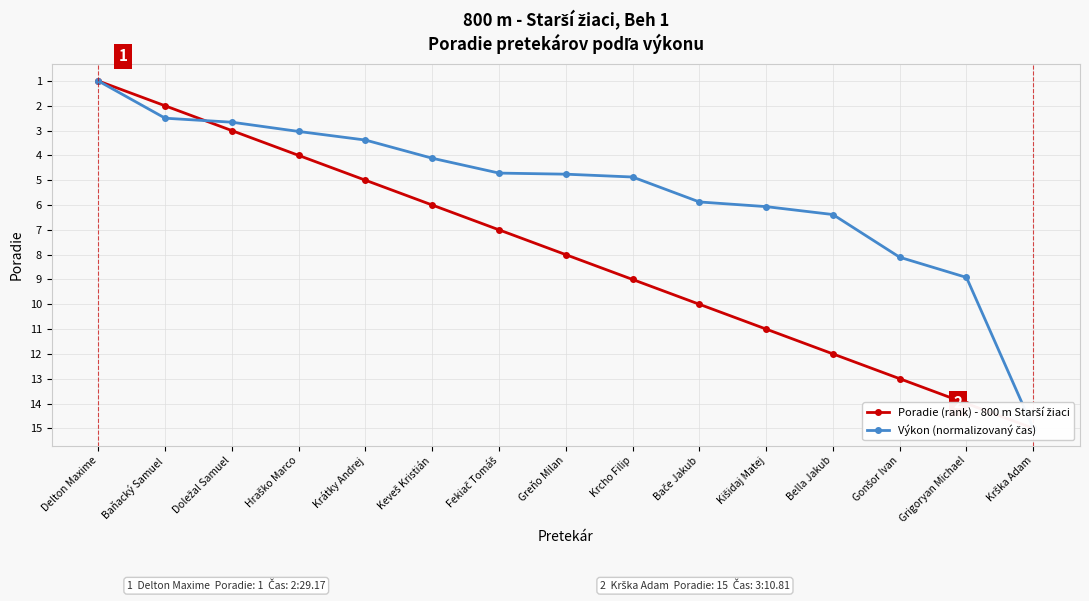

Does the chart have visible grid lines?

Yes